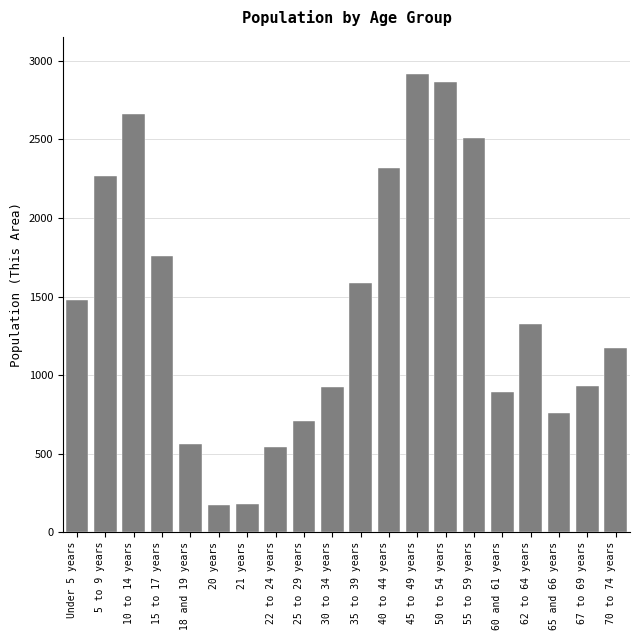

What is the average value?

1425